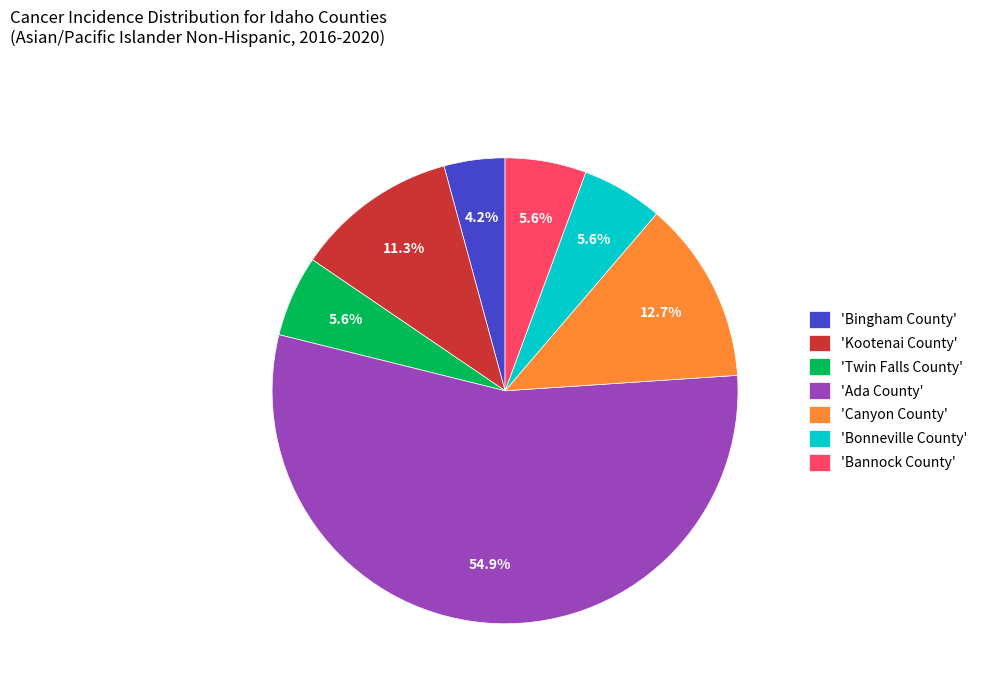

What is the largest slice in the pie chart?

'Ada County'